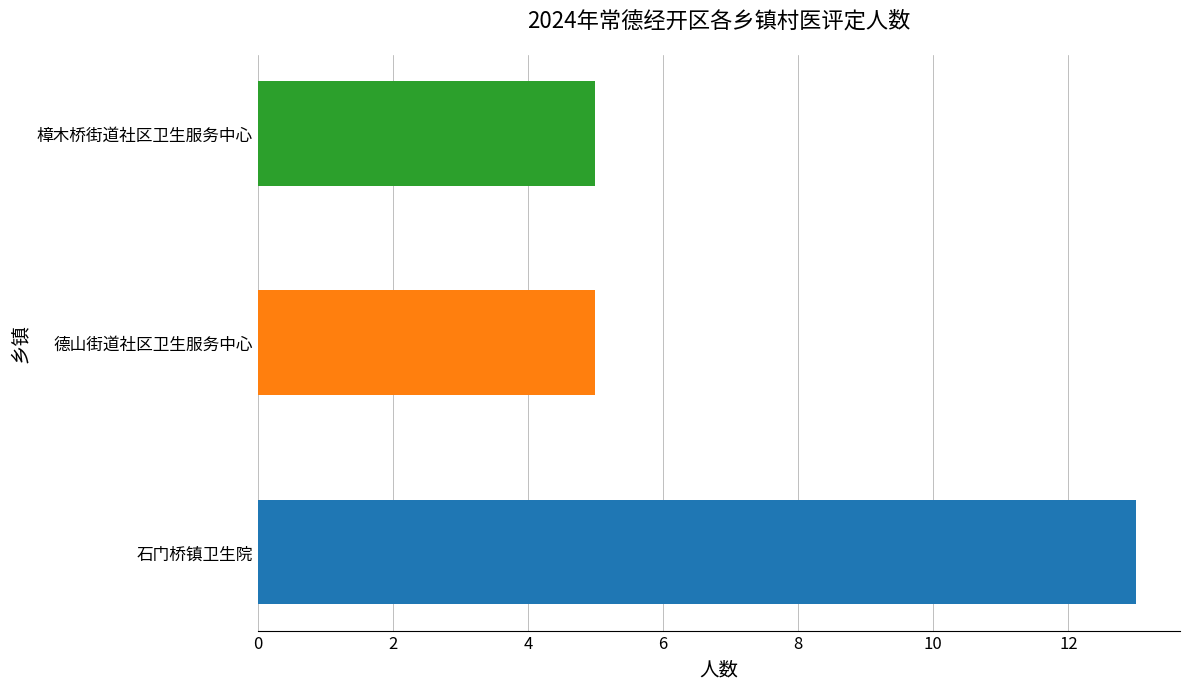

What is the smallest value displayed?

5